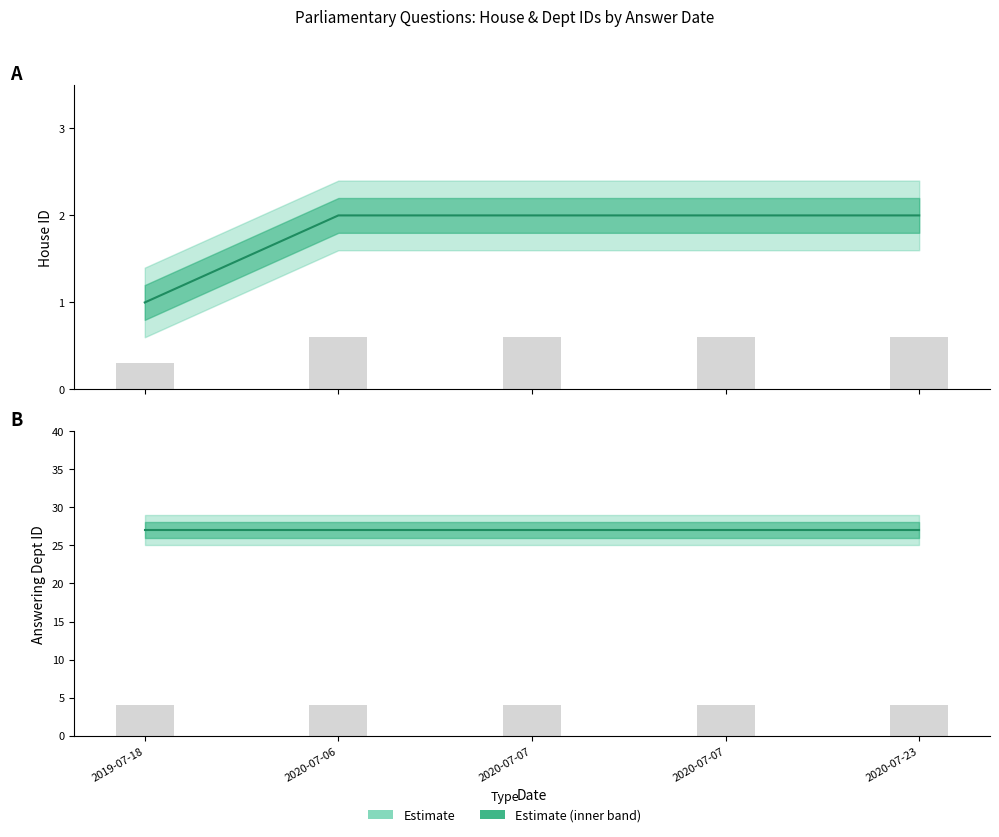

Between 2020-07-06 and 2020-07-07, which series saw the biggest shift?

House ID